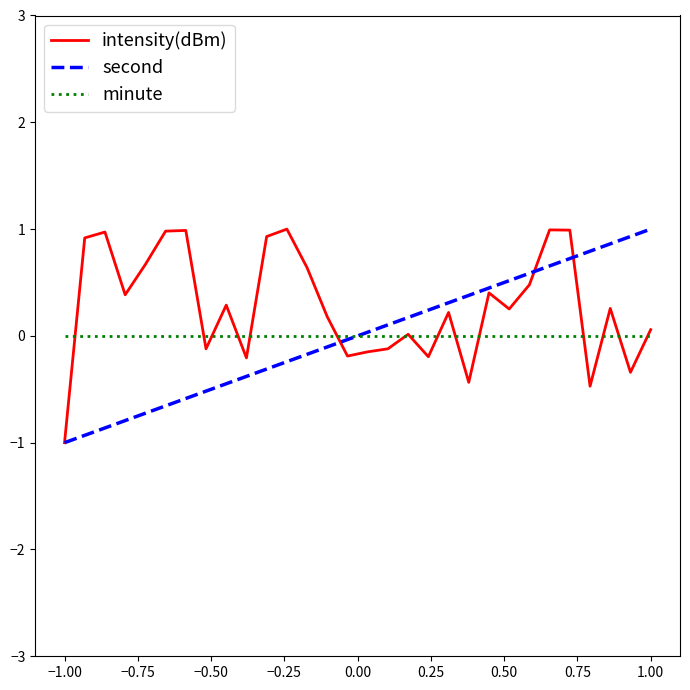

What is the maximum value for second?

1.0